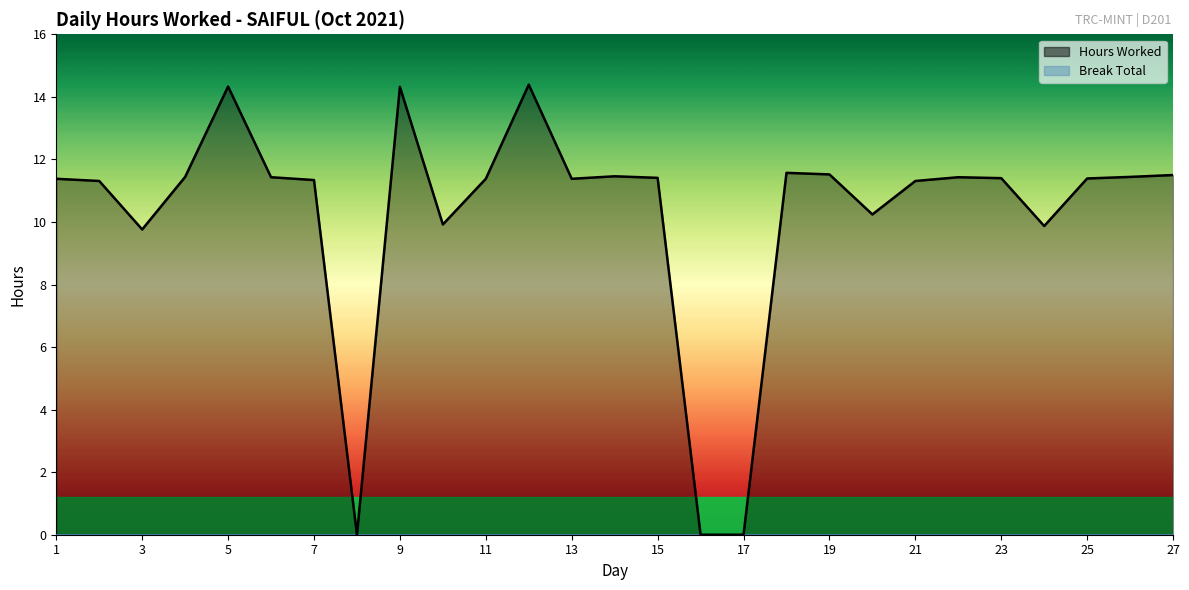

Reading right to left, extract all data points from this chart.

11.5	11.4	11.4	9.9	11.4	11.4	11.3	10.2	11.5	11.6	0.0	0.0	11.4	11.5	11.4	14.4	11.4	9.9	14.3	0.0	11.3	11.4	14.3	11.4	9.8	11.3	11.4